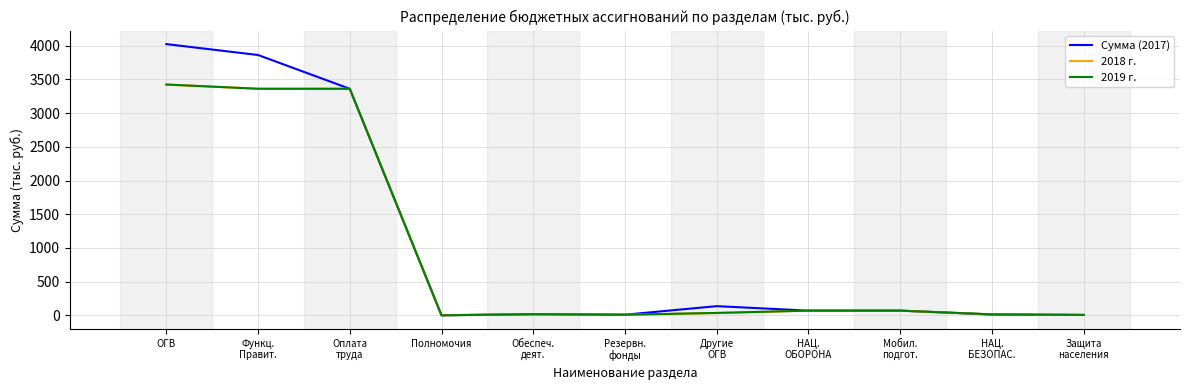

Which series has the widest spread of values?

Сумма (2017)